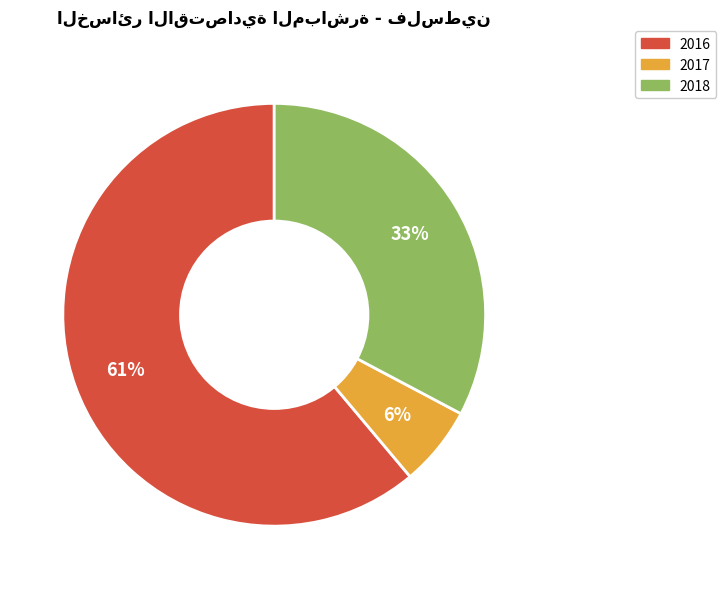

Is the sum of 2017 and 2016 greater than half?

Yes